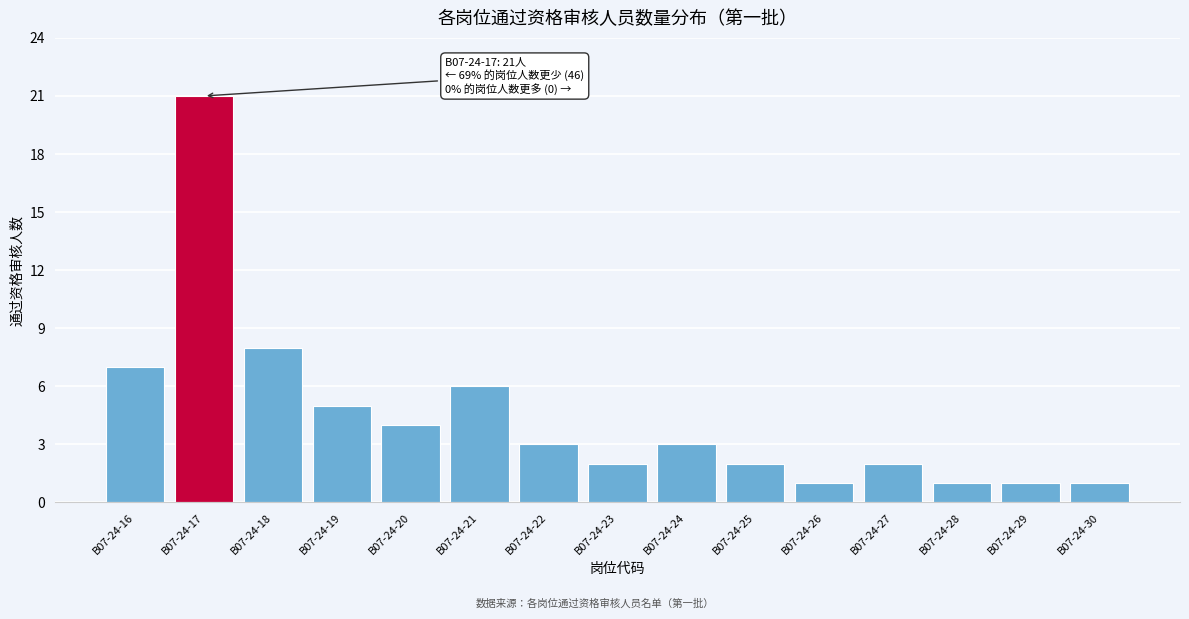

Reading left to right, what are all the values shown in this chart?

B07-24-16=7	B07-24-17=21	B07-24-18=8	B07-24-19=5	B07-24-20=4	B07-24-21=6	B07-24-22=3	B07-24-23=2	B07-24-24=3	B07-24-25=2	B07-24-26=1	B07-24-27=2	B07-24-28=1	B07-24-29=1	B07-24-30=1